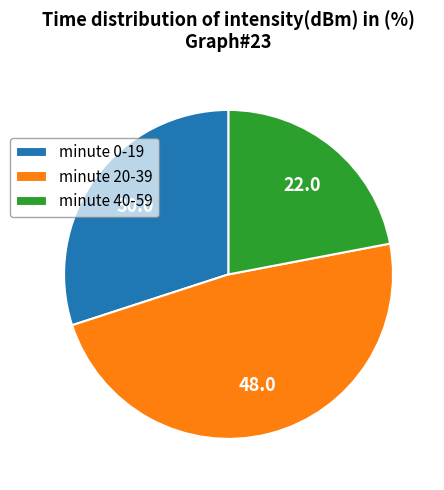

Is the sum of minute 20-39 and minute 40-59 greater than half?

Yes